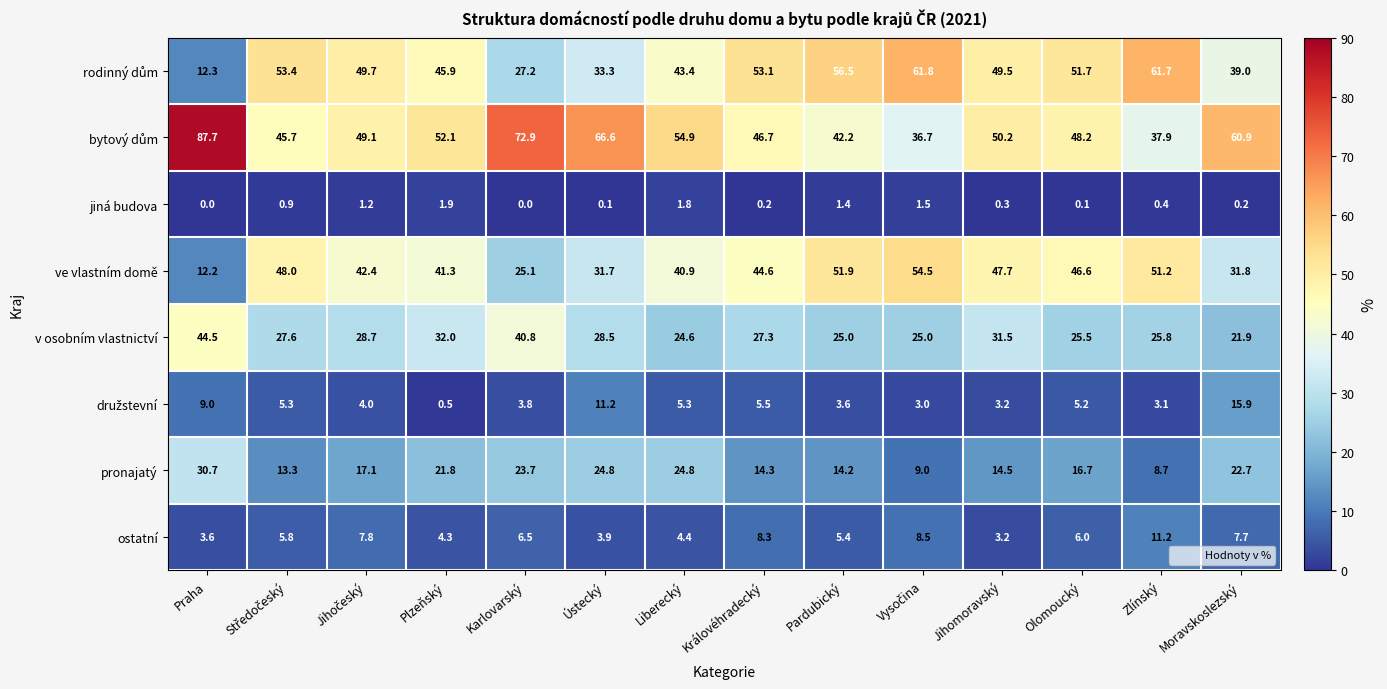

What is the total value across all series at Karlovarský?

200.0